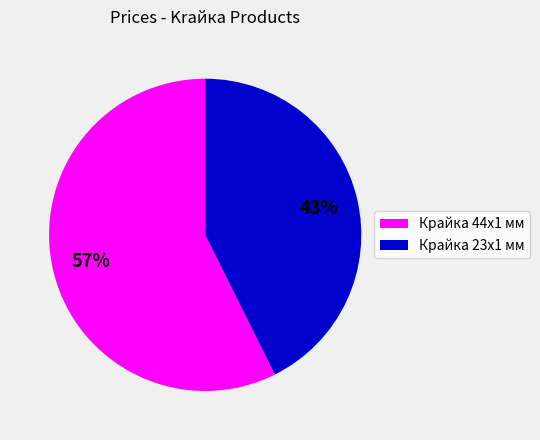

To the nearest percent, what is the average slice percentage?

50%